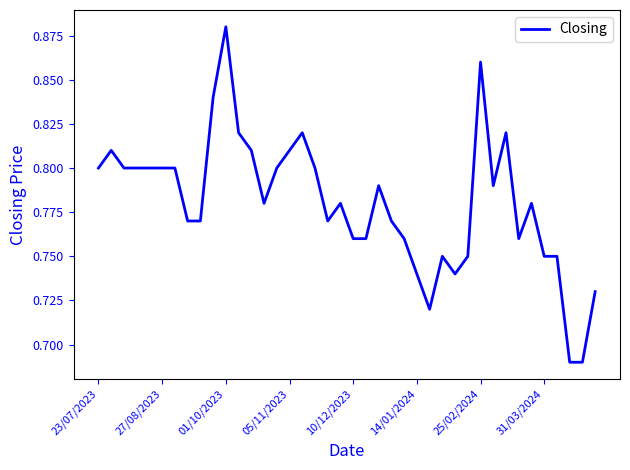

How many distinct data groups are displayed?

1